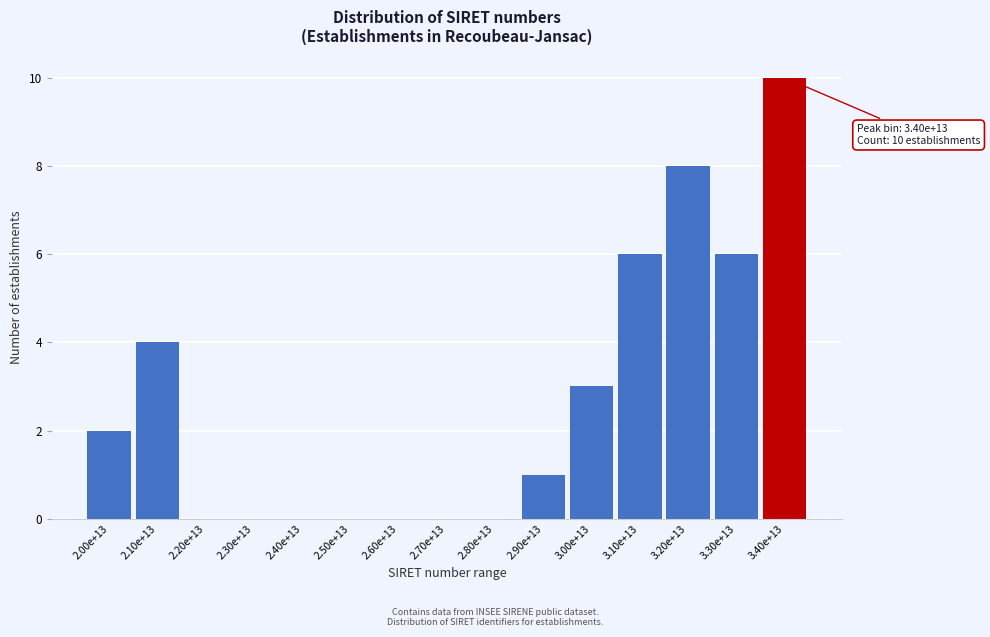

Reading left to right, list all the values displayed in this chart.

2.00e+13=2	2.10e+13=4	2.20e+13=0	2.30e+13=0	2.40e+13=0	2.50e+13=0	2.60e+13=0	2.70e+13=0	2.80e+13=0	2.90e+13=1	3.00e+13=3	3.10e+13=6	3.20e+13=8	3.30e+13=6	3.40e+13=10